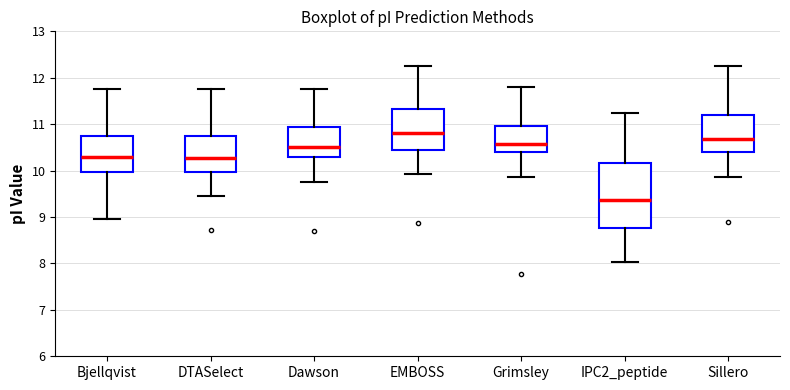

Reading left to right, read every box against the y-axis: the position of its median line, the range the box covers, and the ends of its whiskers. The values are not printed on the chart, so give them approximately, as read against the axis.

Bjellqvist: median 10.3, box 10.0 to 10.7, whiskers 9.0 to 11.8
DTASelect: median 10.3, box 10.0 to 10.7, whiskers 9.5 to 11.8
Dawson: median 10.5, box 10.3 to 10.9, whiskers 9.8 to 11.8
EMBOSS: median 10.8, box 10.5 to 11.3, whiskers 9.9 to 12.3
Grimsley: median 10.6, box 10.4 to 11.0, whiskers 9.9 to 11.8
IPC2_peptide: median 9.4, box 8.8 to 10.2, whiskers 8.0 to 11.2
Sillero: median 10.7, box 10.4 to 11.2, whiskers 9.9 to 12.3